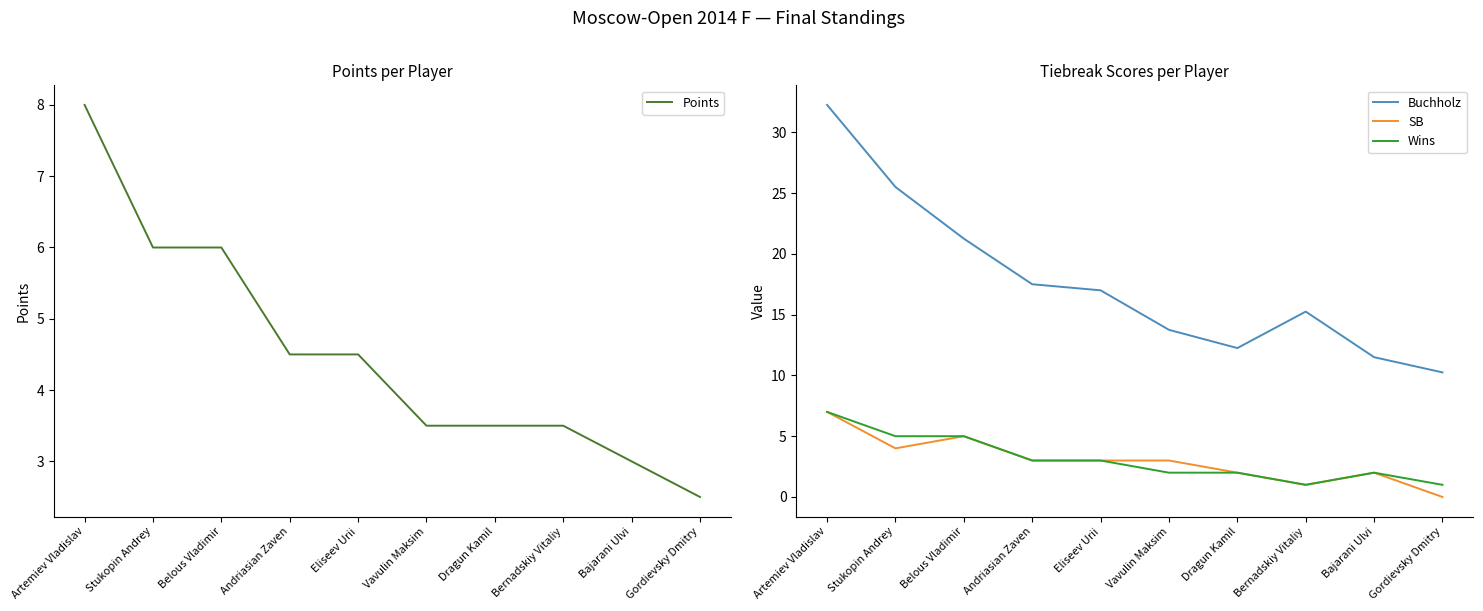

What is the label of the 5th point from the right?

Vavulin Maksim